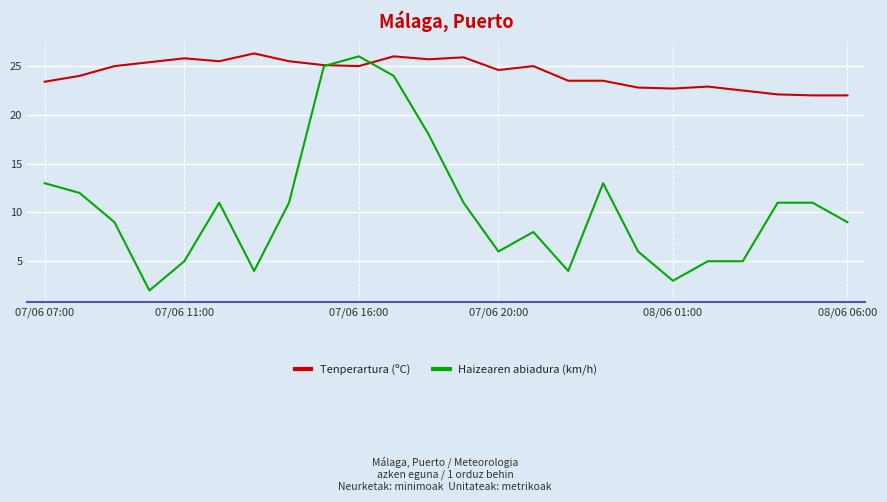

List the series in order of their overall mean, highest first.

Tenperartura (ºC), Haizearen abiadura (km/h)